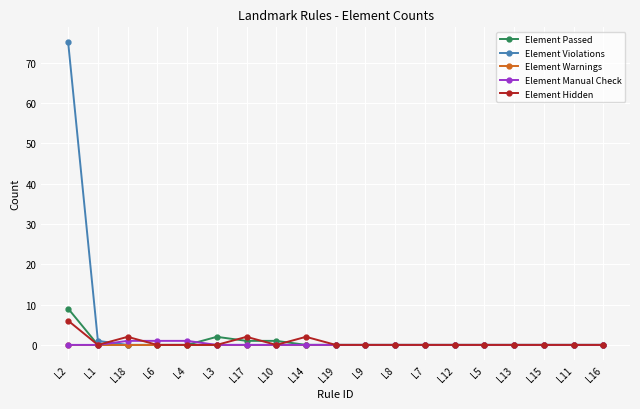

Where is the first local minimum for Element Hidden?

L1